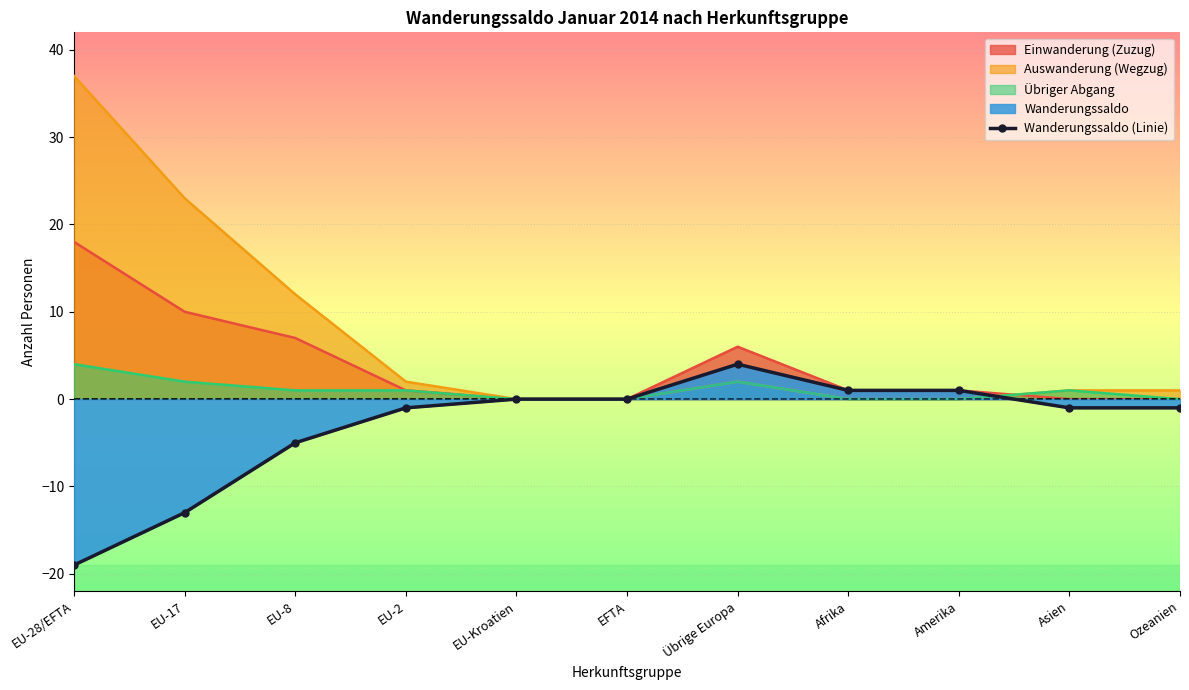

Is it true that the value at Amerika is 2?

False